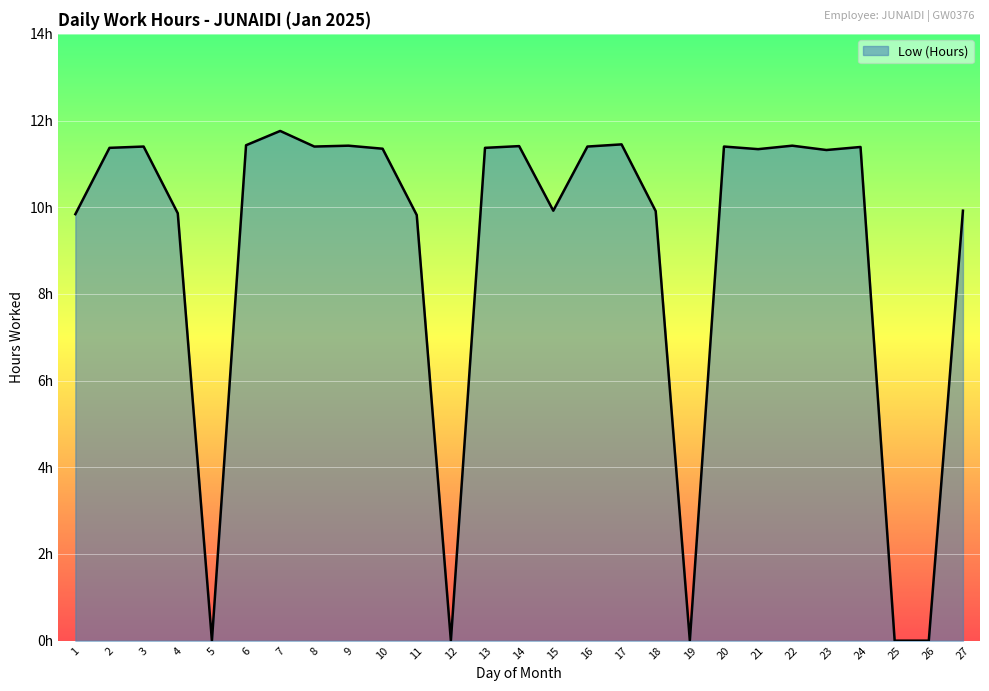

Is this an area chart (filled region under the line)?

Yes